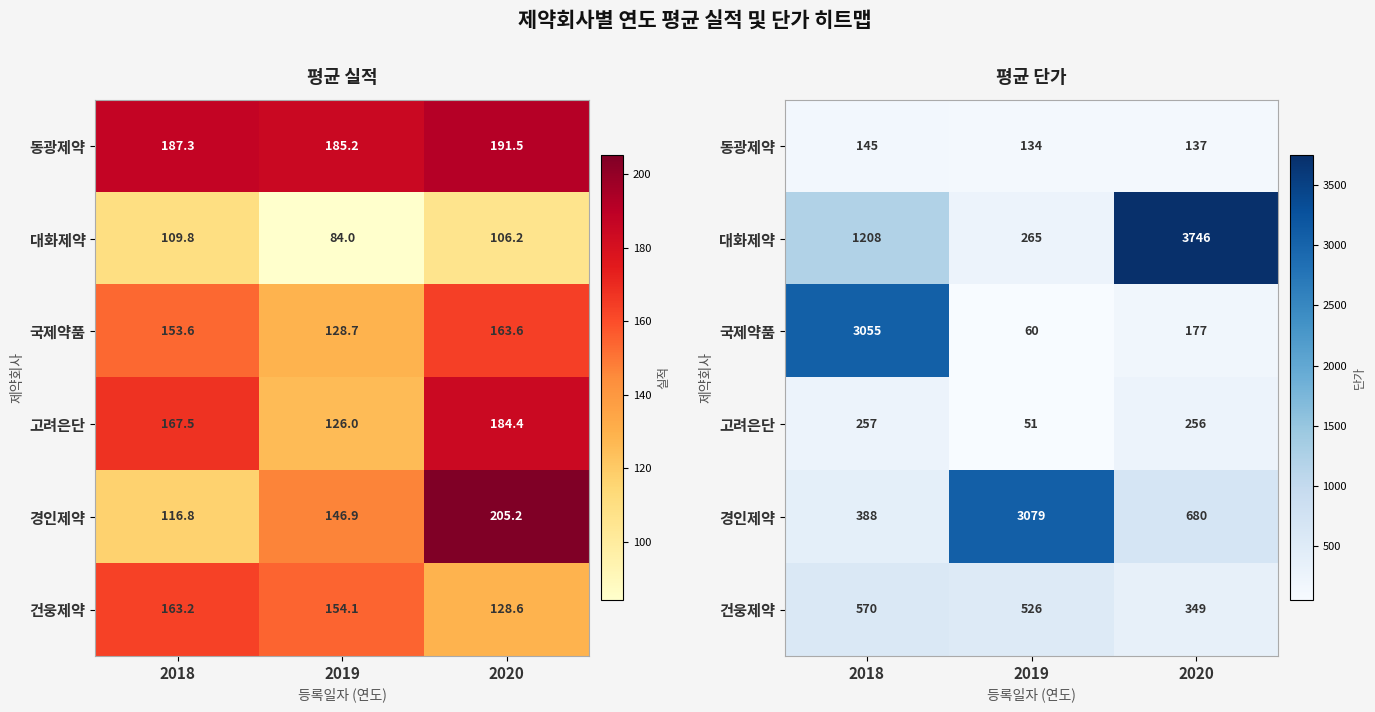

What is the maximum value shown in the chart?

3745.8